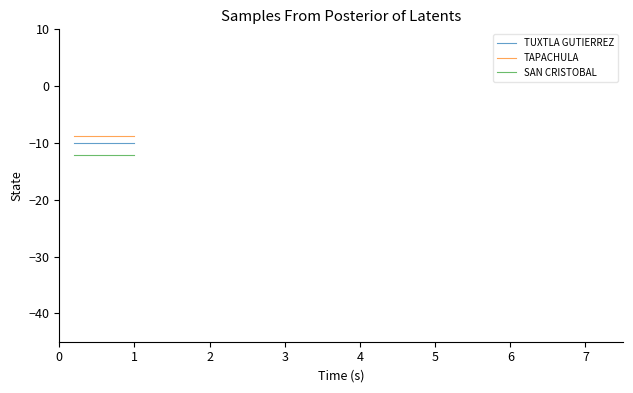

What is the smallest value displayed?

-12.2